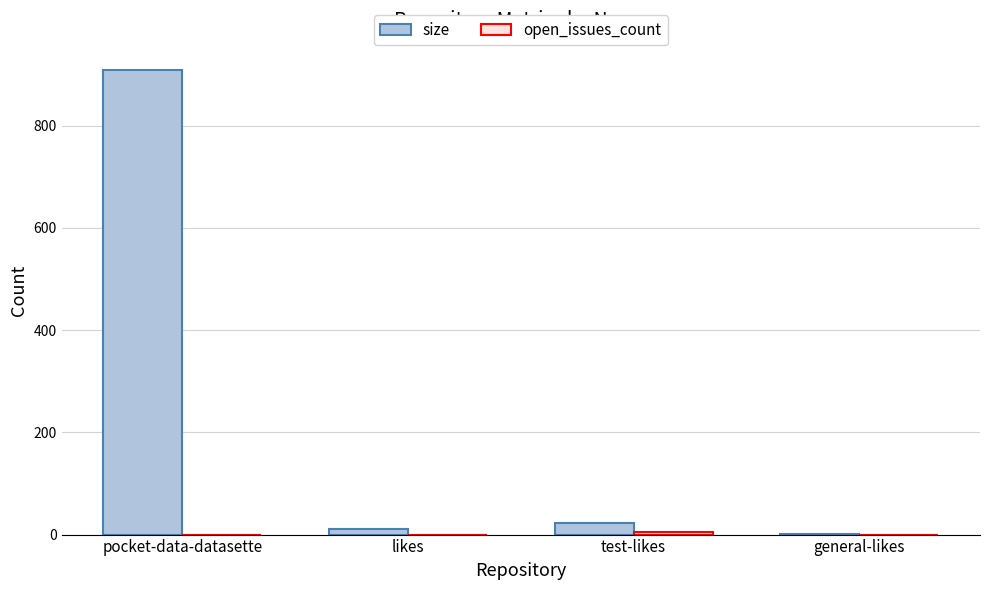

Which series has the largest total across all categories?

size